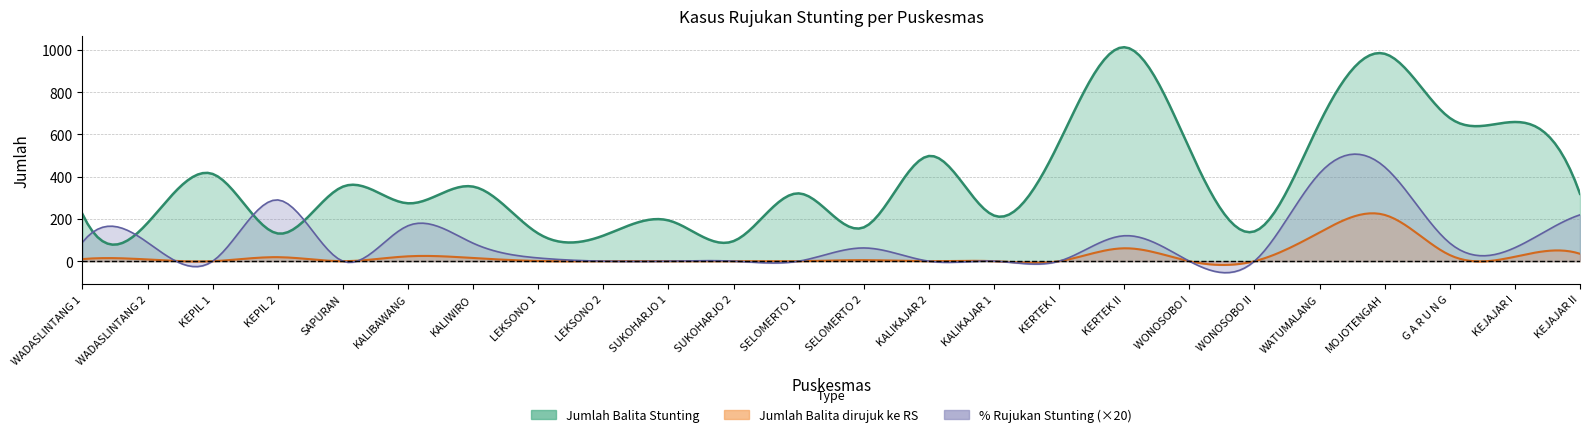

Where is the first local minimum for Jumlah Balita Stunting?

WADASLINTANG 2